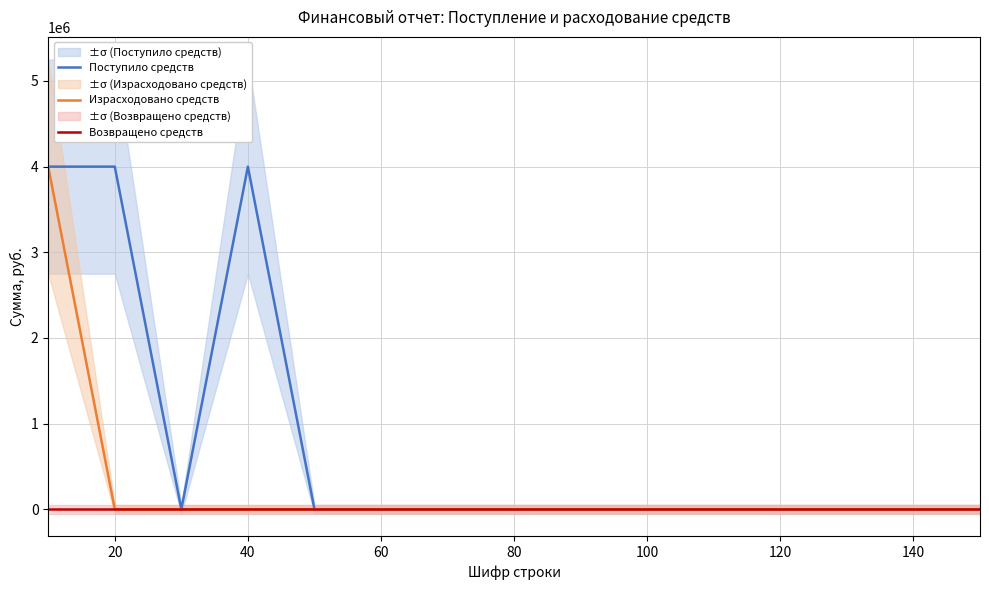

Count the number of categories in the chart.

15